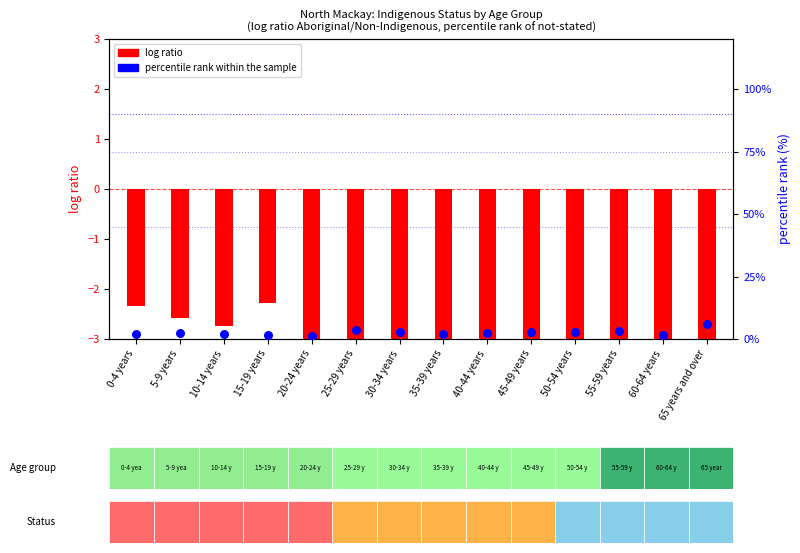

Which series contains the lowest Y value?

log ratio